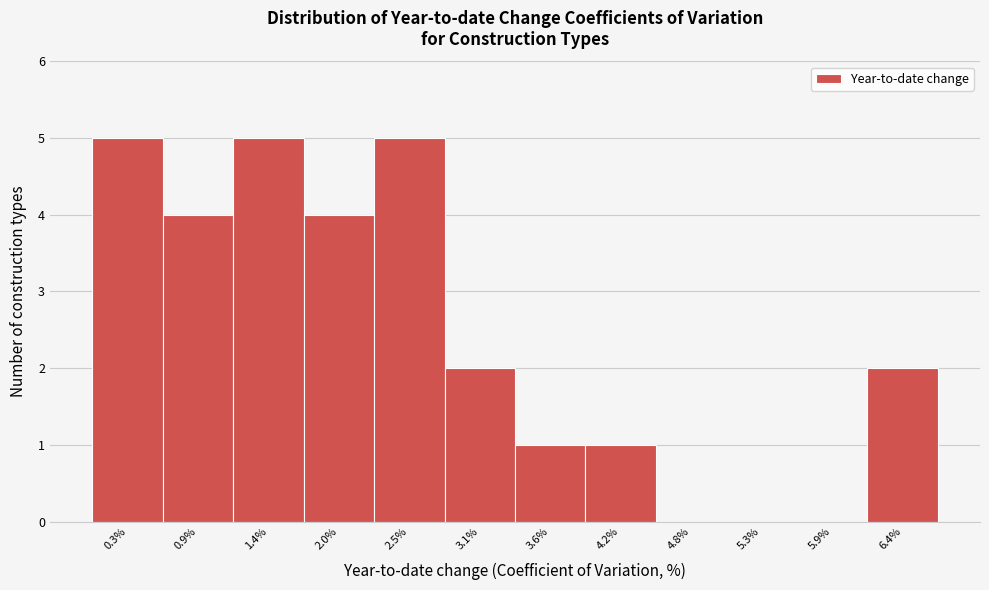

Reading left to right, extract all data points from this chart.

0.3%=5	0.9%=4	1.4%=5	2.0%=4	2.5%=5	3.1%=2	3.6%=1	4.2%=1	4.8%=0	5.3%=0	5.9%=0	6.4%=2